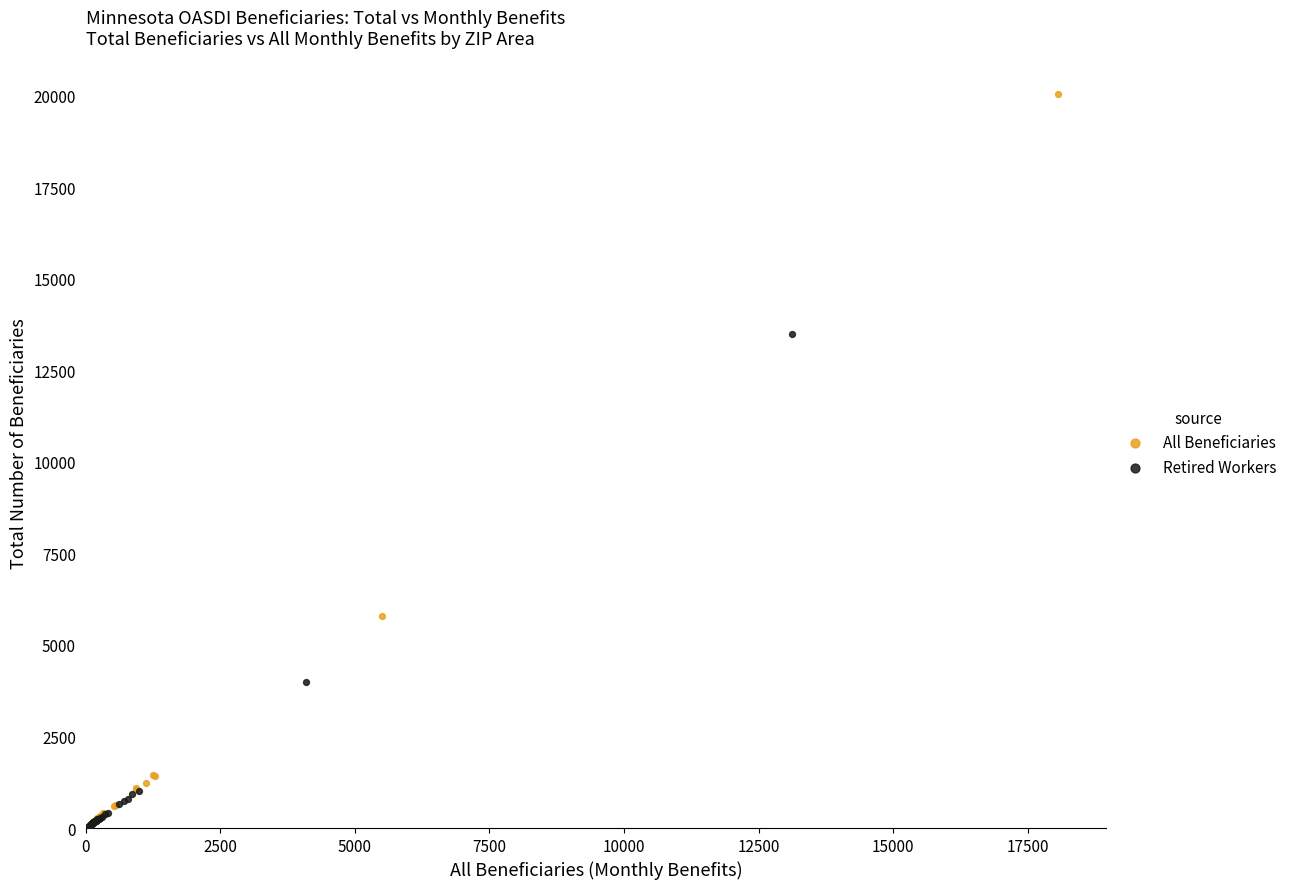

Which series reaches the maximum Y coordinate?

All Beneficiaries